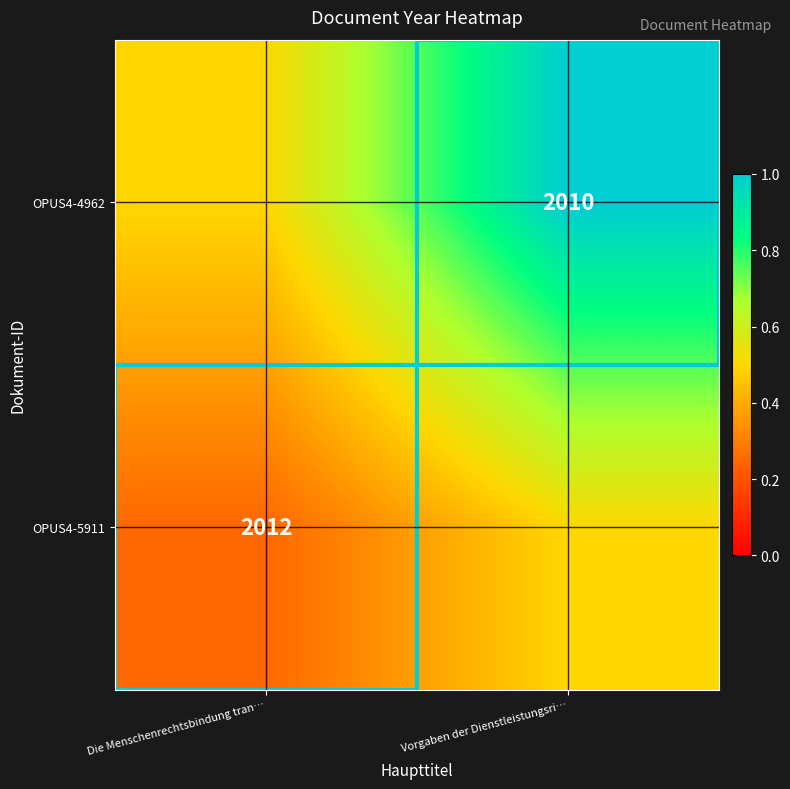

Is it true that OPUS4-5911 equals 3541.1 at Die Menschenrechtsbindung tran…?

False